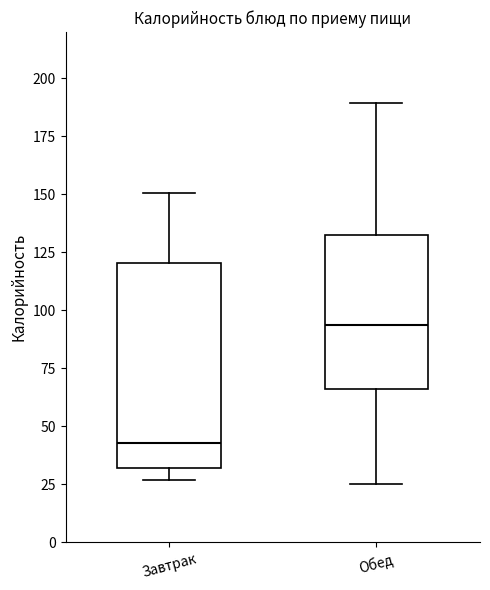

Reading left to right, read every box against the y-axis: the position of its median line, the range the box covers, and the ends of its whiskers. The values are not printed on the chart, so give them approximately, as read against the axis.

Завтрак: median 45, box 30 to 120, whiskers 25 to 150
Обед: median 95, box 65 to 135, whiskers 25 to 190